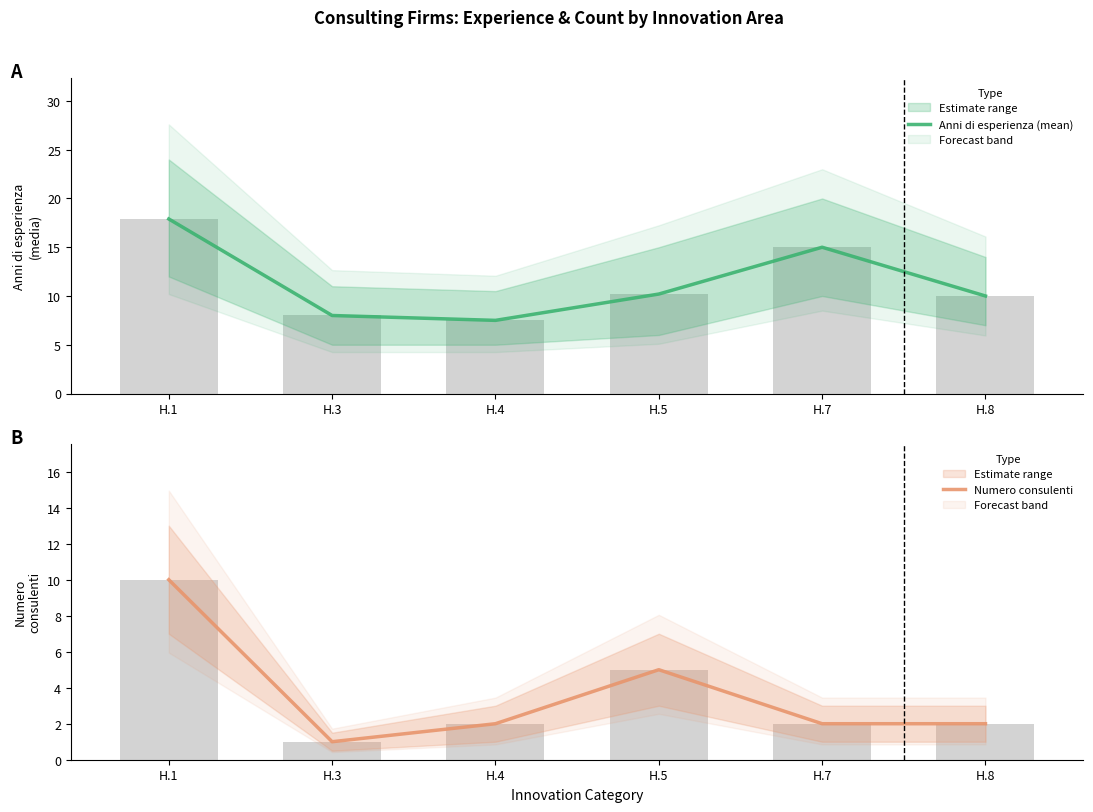

List the labels in order of Anni di esperienza (mean) value, largest first.

H.1, H.7, H.5, H.8, H.3, H.4